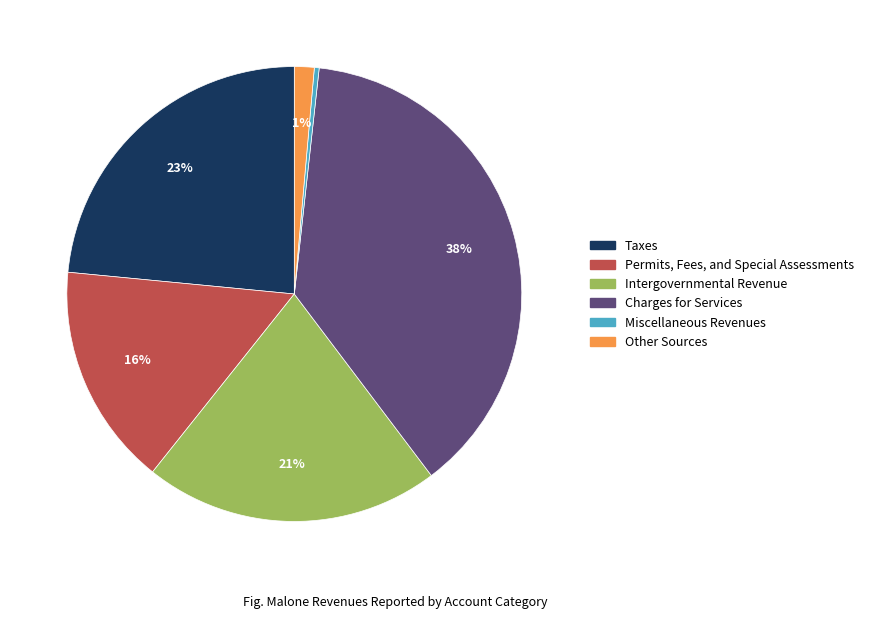

What is the smallest slice in the pie chart?

Miscellaneous Revenues